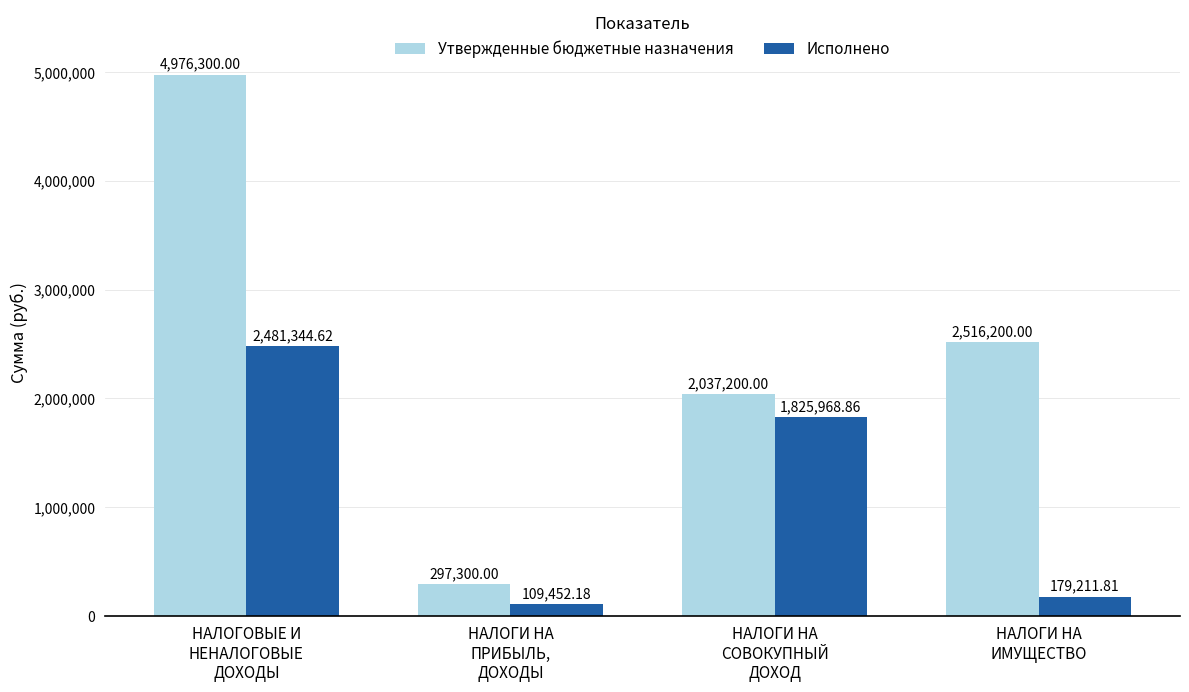

How many values in the Исполнено series exceed 1825968?

2